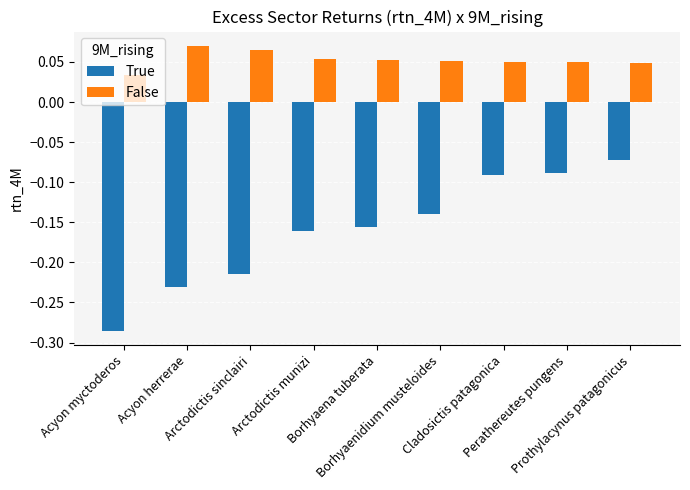

Which series has the largest total across all categories?

False